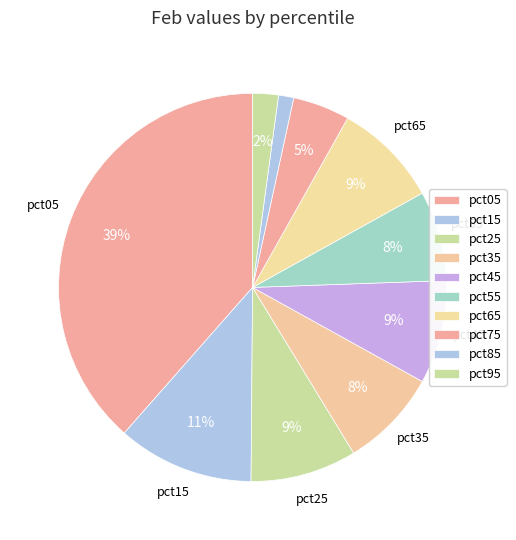

True or false: pct75 accounts for 1% of the total.

False